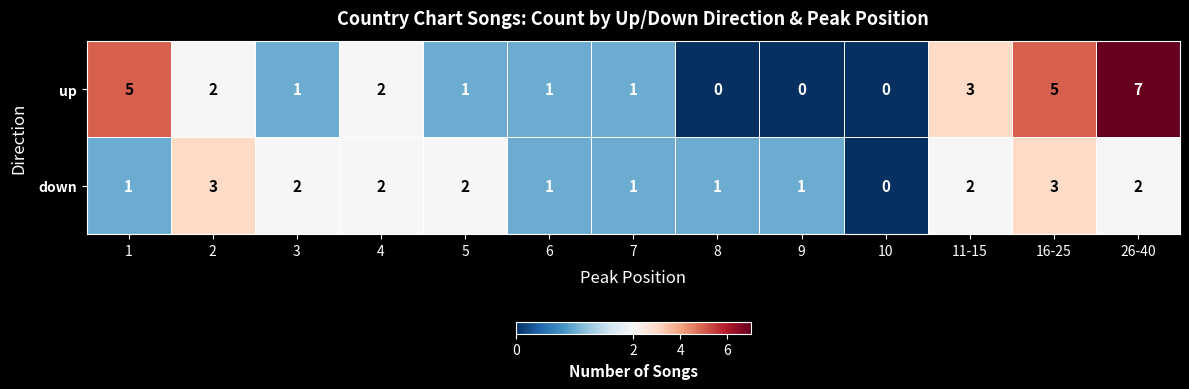

The value of down at 1 is 1. True or false?

True